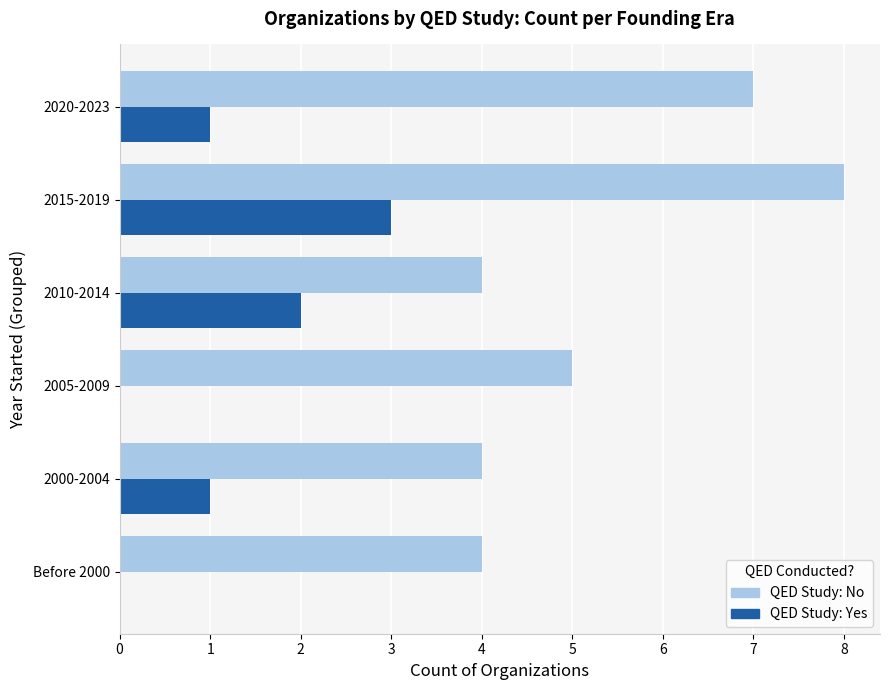

What is the total value across all series at Before 2000?

4